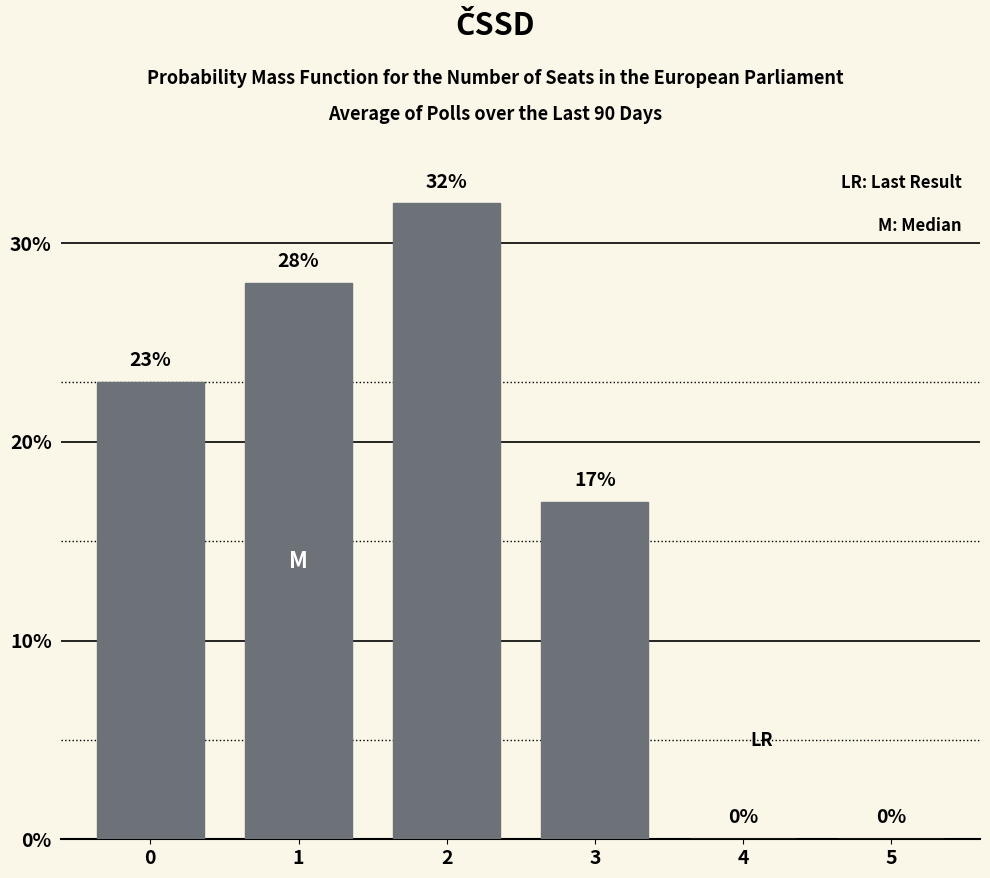

What is the sum of all values?

100